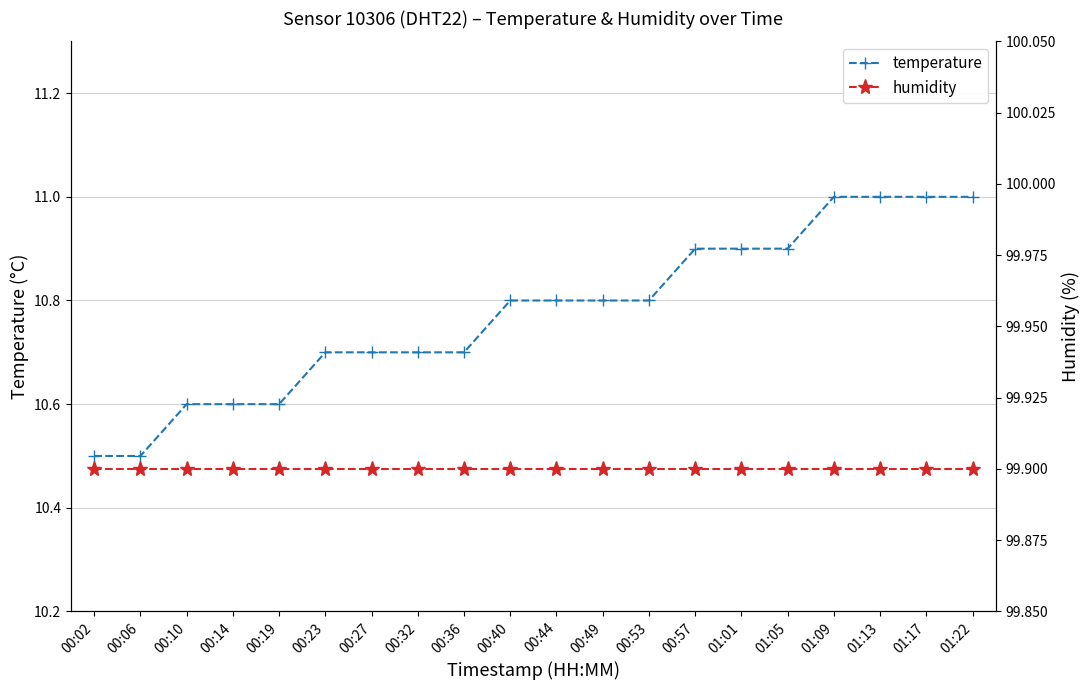

At how many categories does at least one series exceed 83?

20